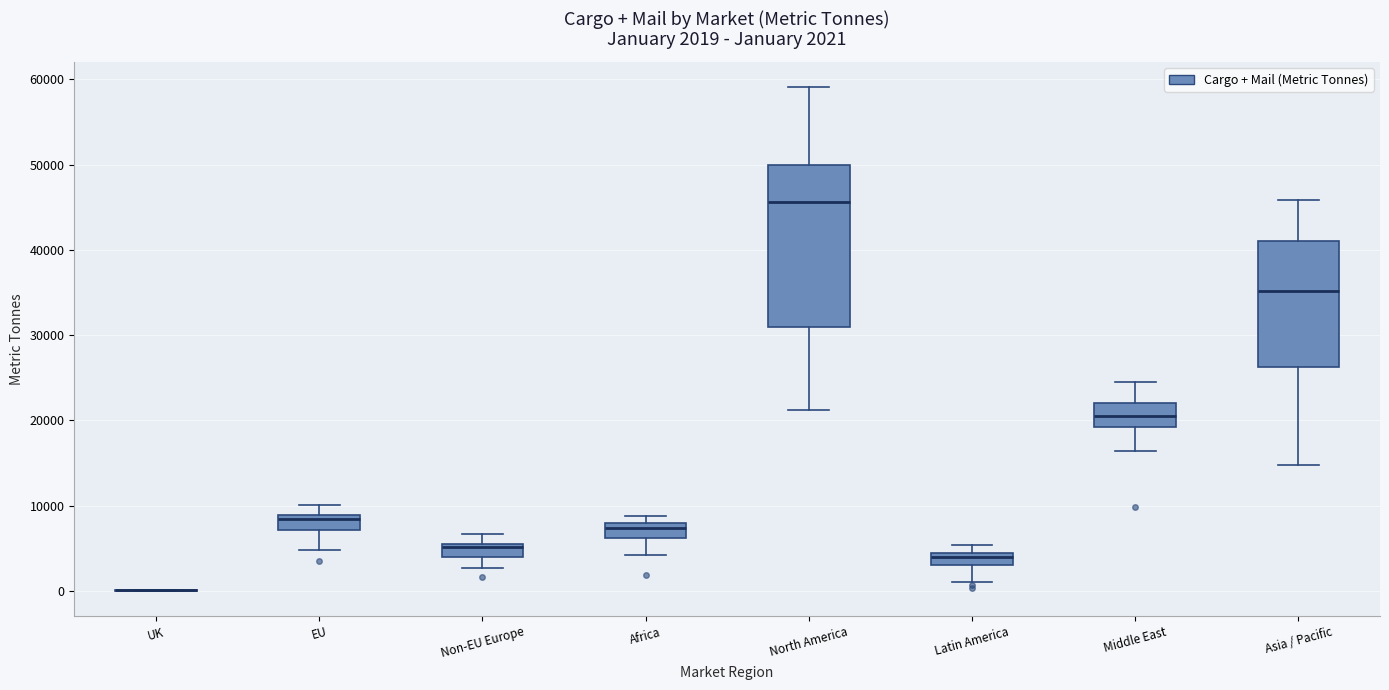

Comparing the boxes themselves (not the whiskers), which one is the tallest?

North America